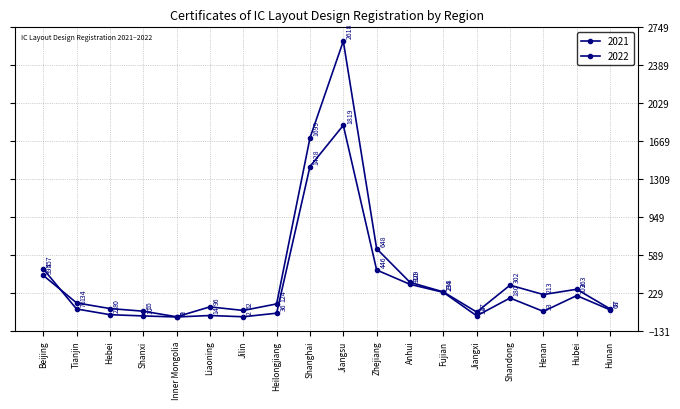

The 2021 series shows 115 at Hebei. True or false?

False